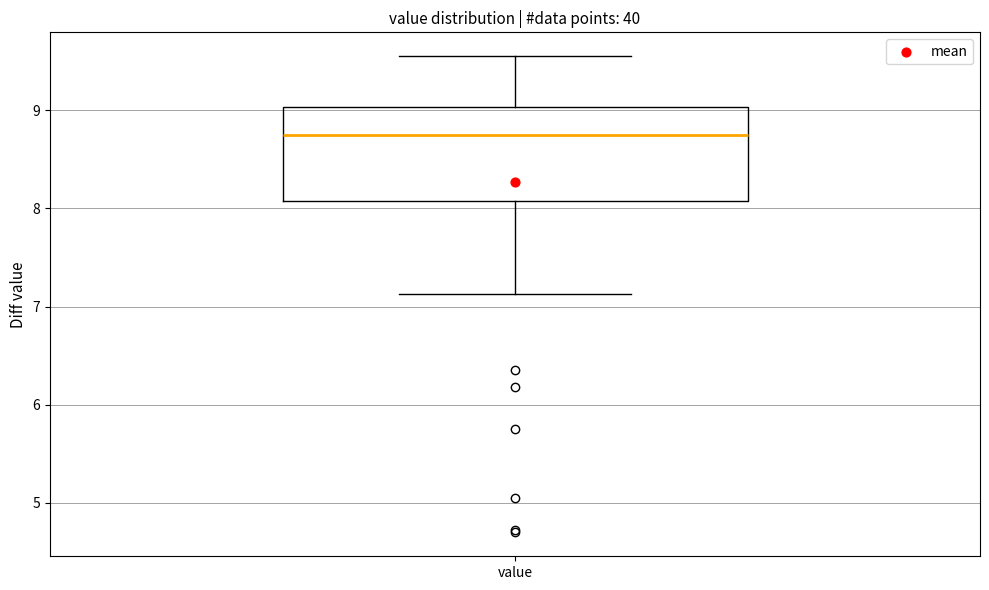

Where does the upper whisker of the box for value end on the y-axis? The values are not printed on the chart, so give them approximately, as read against the axis.

9.6